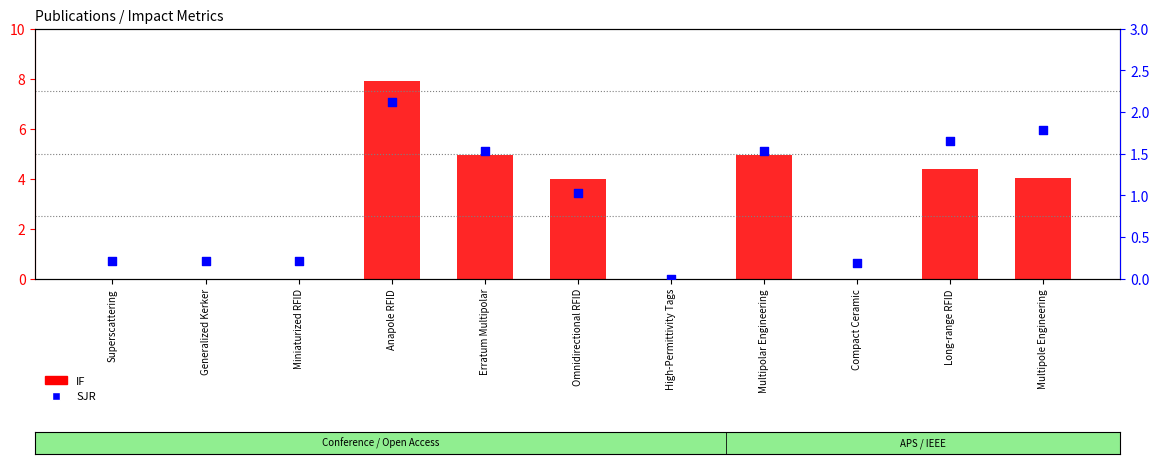

At how many categories does at least one series exceed 4?

5